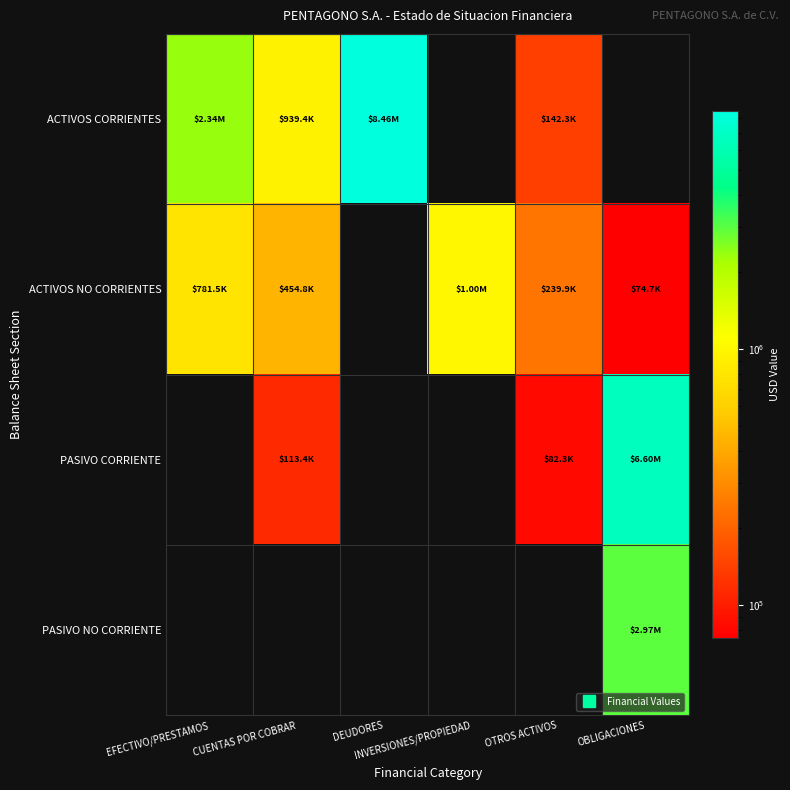

What is the minimum value for ACTIVOS CORRIENTES?

142314.6